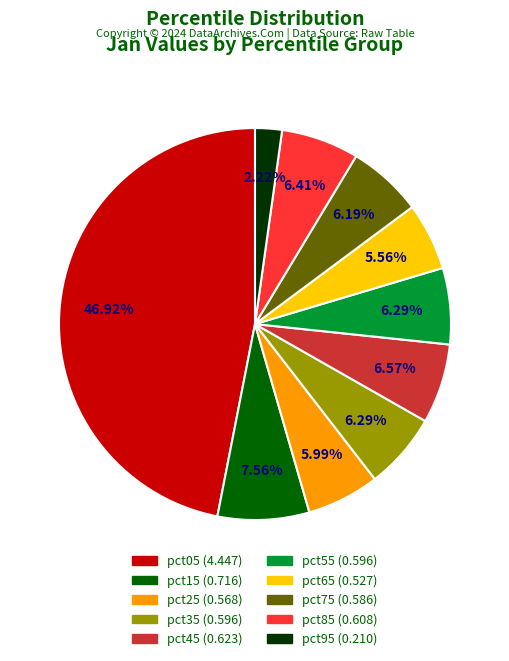

How many segments does this pie chart have?

10